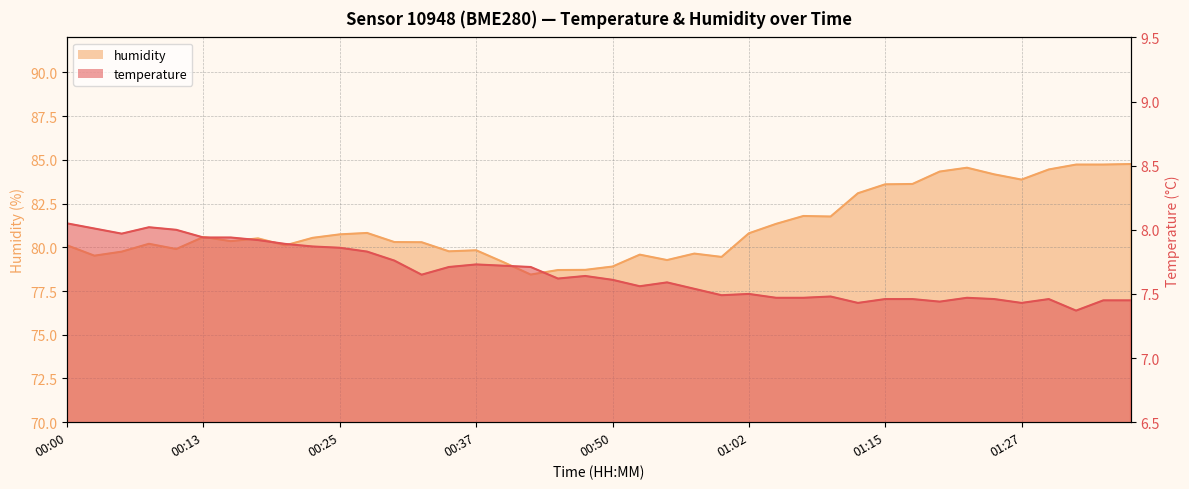

What is the label of the 12th point from the right?

01:10